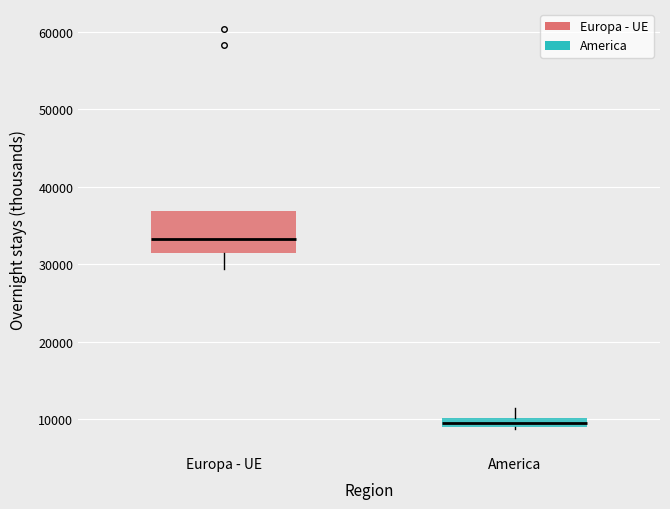

Which box has the lowest median line?

America